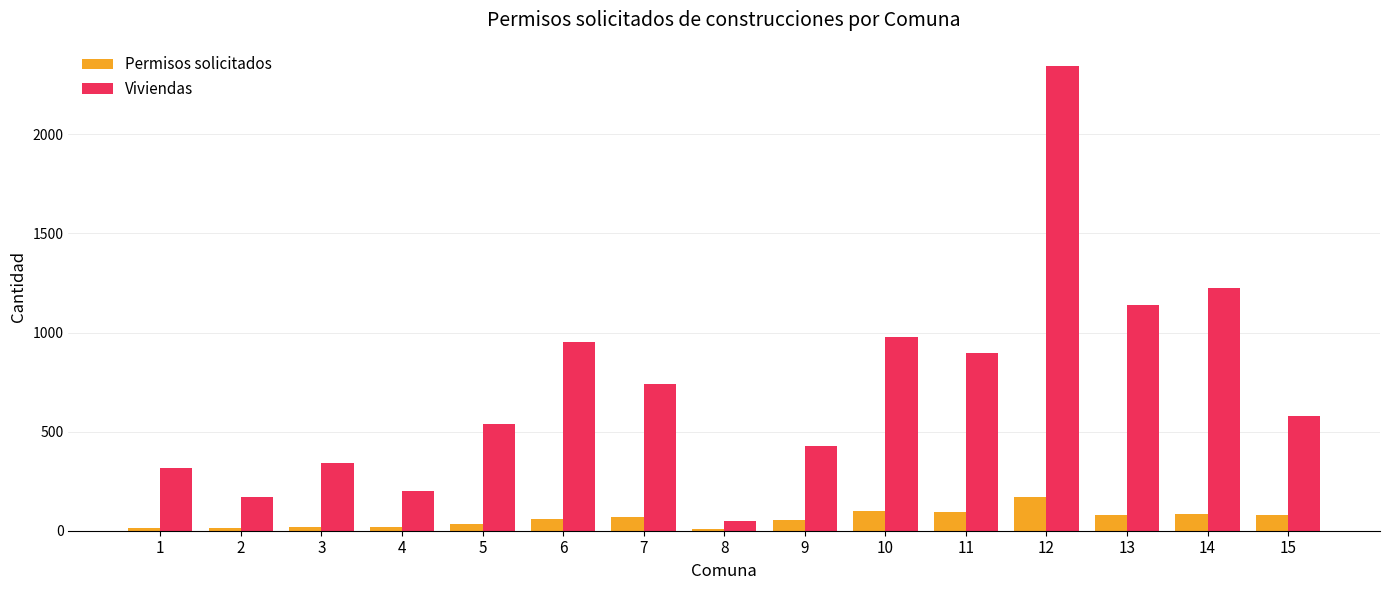

How many bars are there in total?

30